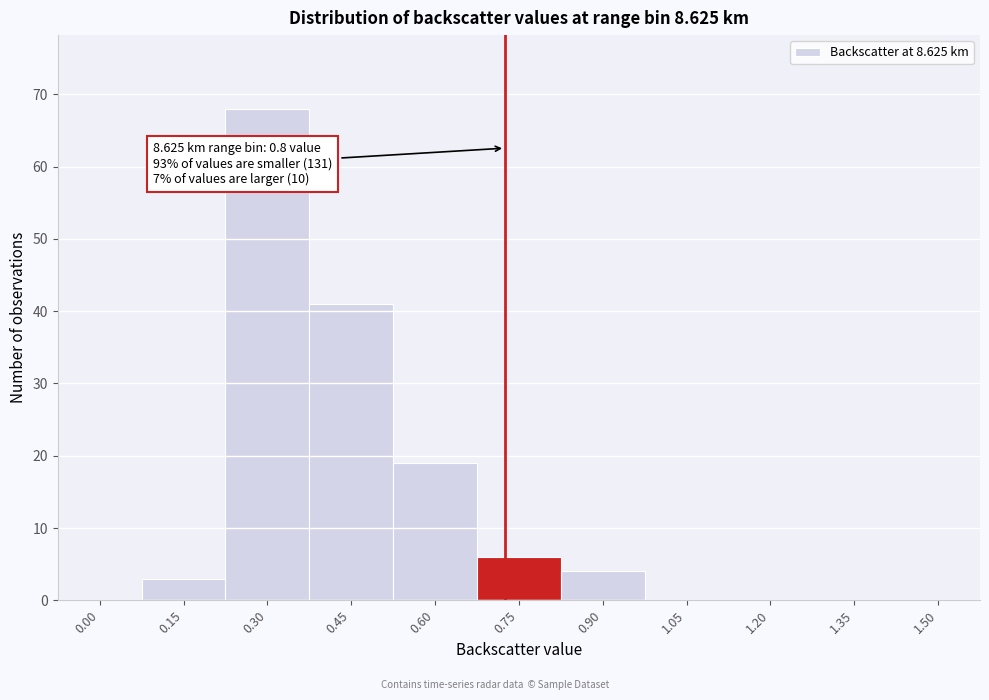

Reading right to left, transcribe all the data shown in this chart.

1.50=0	1.35=0	1.20=0	1.05=0	0.90=4	0.75=6	0.60=19	0.45=41	0.30=68	0.15=3	0.00=0